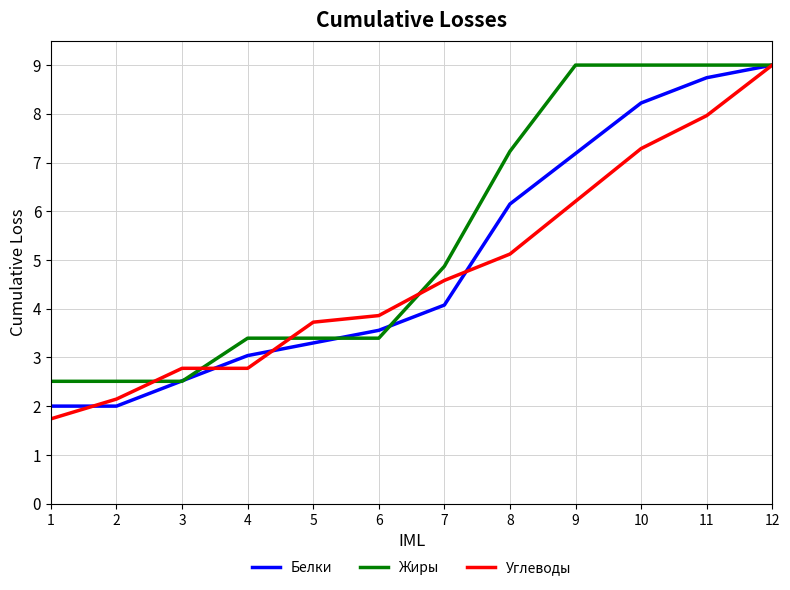

What is the sum of all Жиры values?

65.8